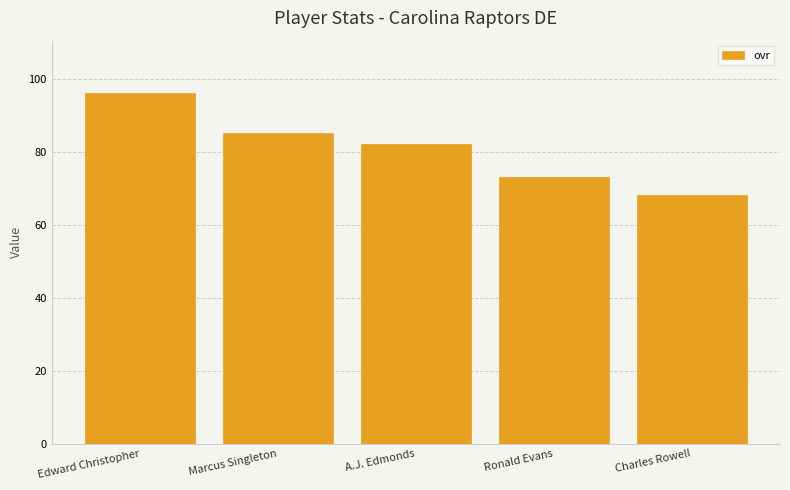

List the labels in order of value, largest first.

Edward Christopher, Marcus Singleton, A.J. Edmonds, Ronald Evans, Charles Rowell